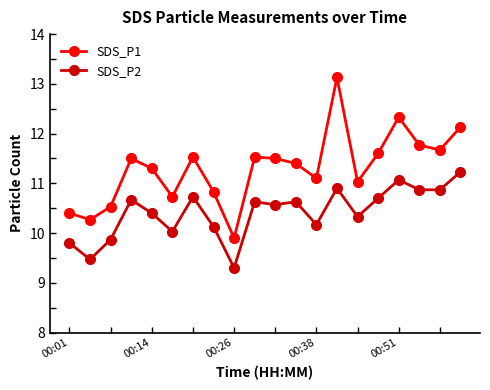

True or false: SDS_P2 and SDS_P1 cross at least once.

False